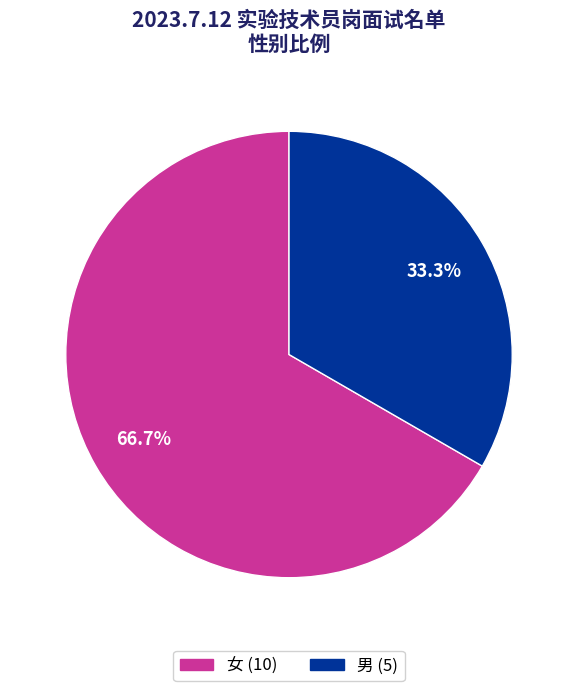

What is the ratio of the value at 女 to the value at 男?

2.0